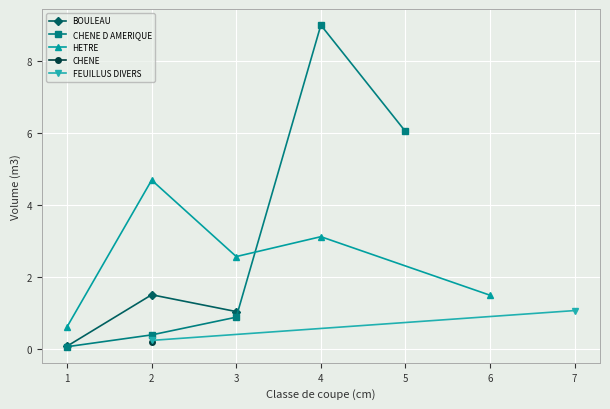

Rank the categories by BOULEAU value from lowest to highest.

1, 3, 2